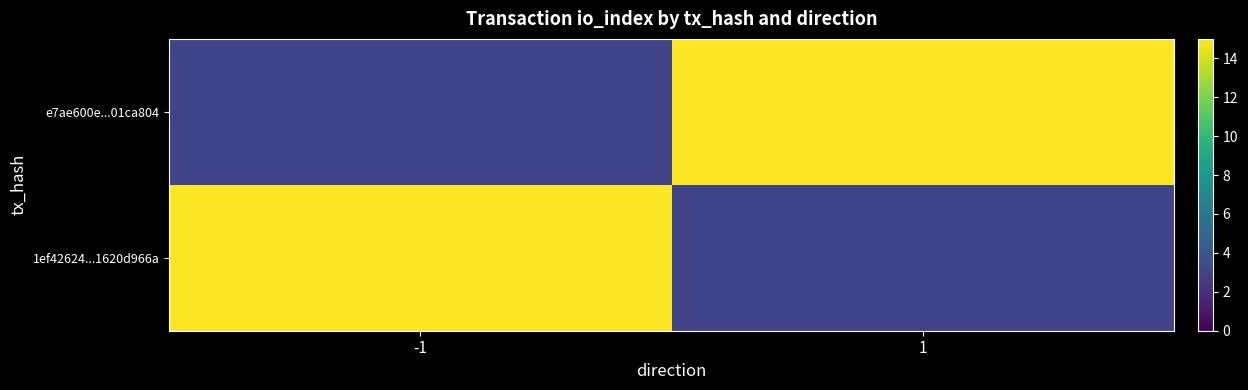

Which has a higher value, 1 or -1?

1